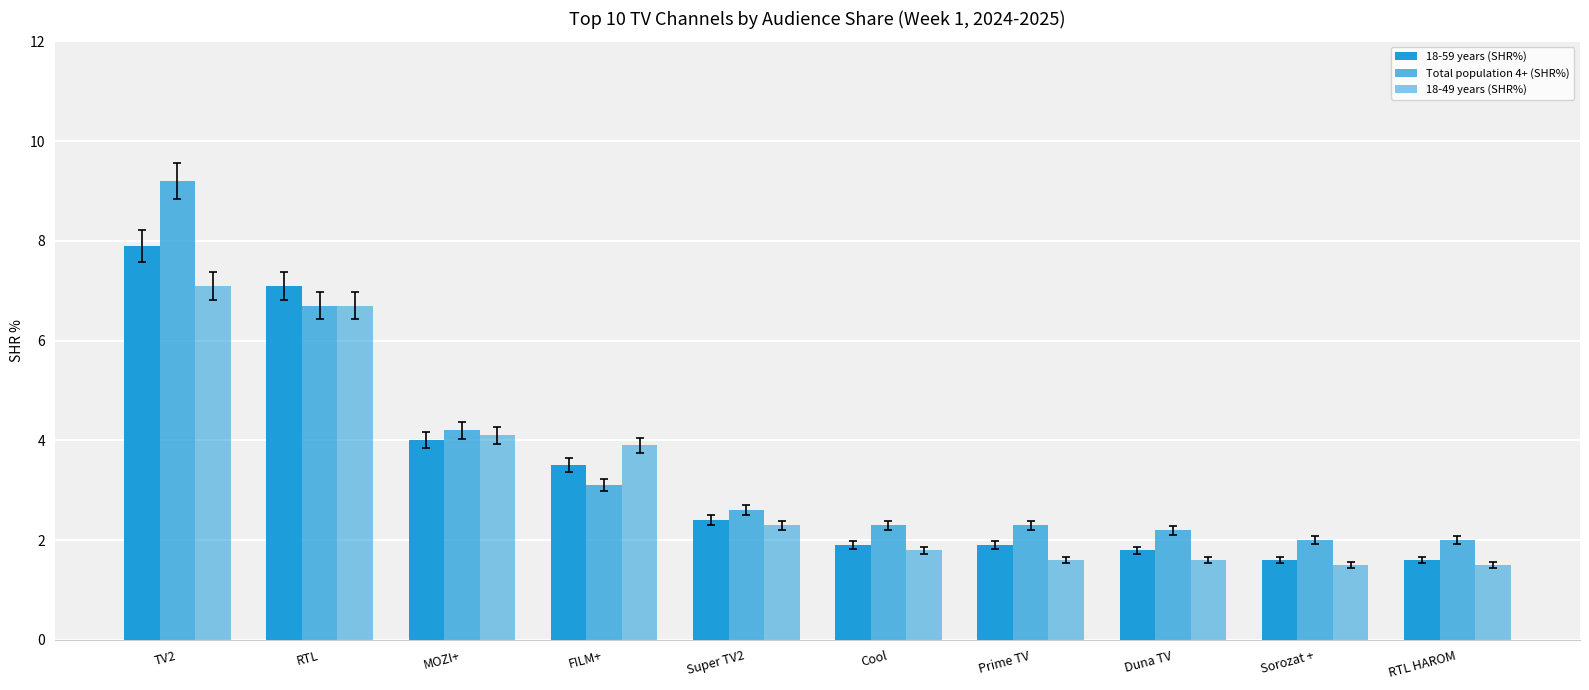

How many bars are there in each group?

3